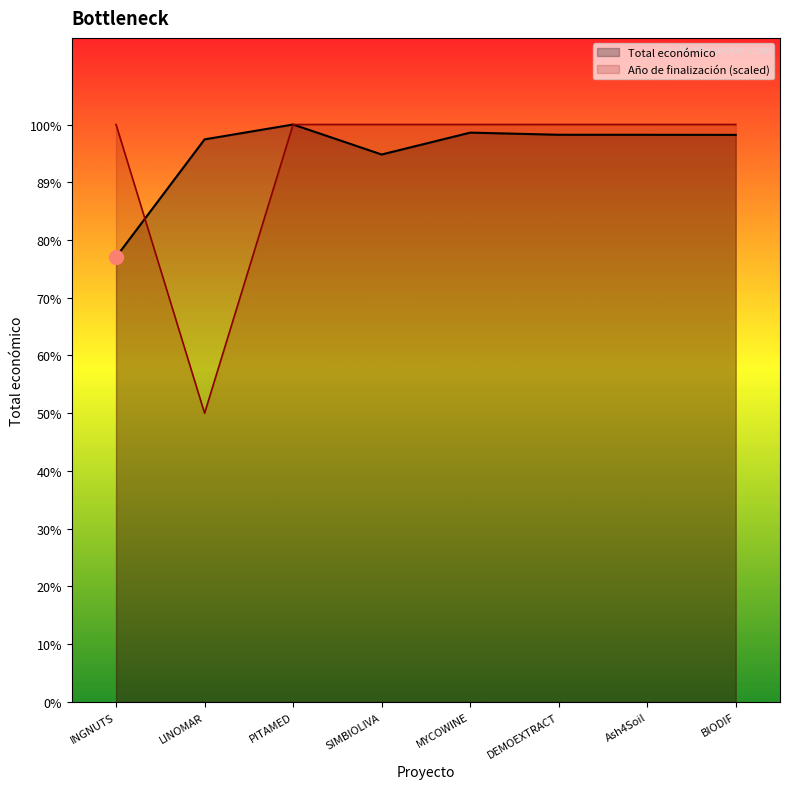

Where is Total económico nearest to the value 540782?

SIMBIOLIVA